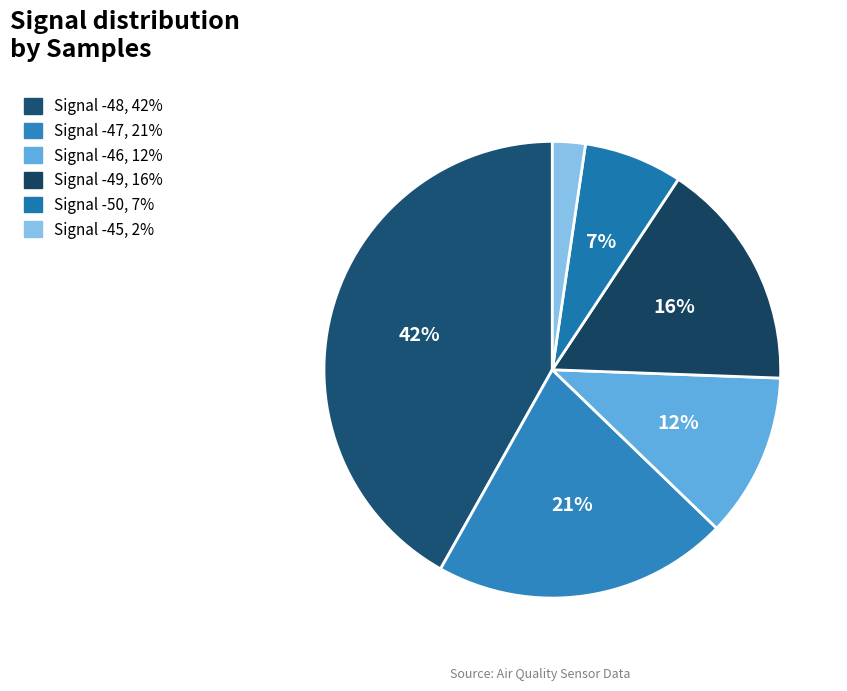

Is there any slice that represents more than half of the pie?

No